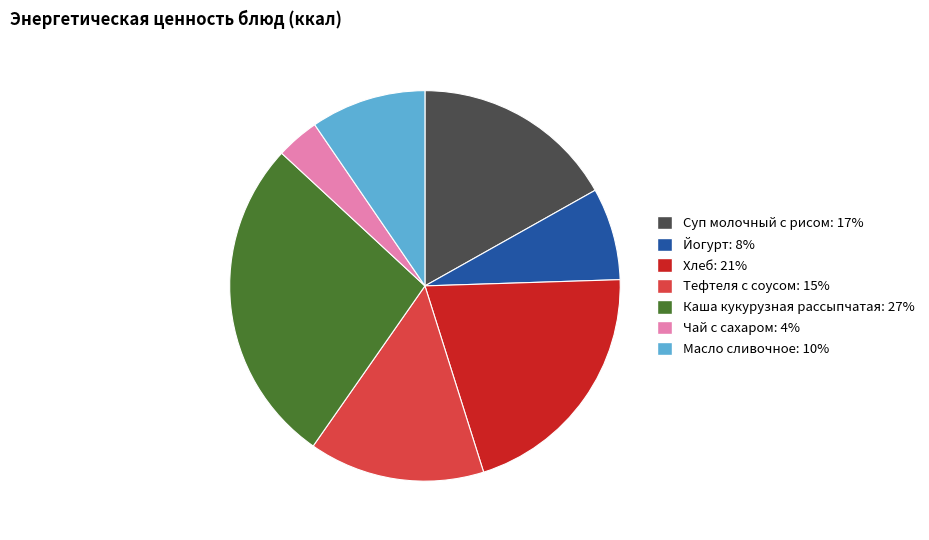

Between Каша кукурузная рассыпчатая: 27% and Суп молочный с рисом: 17%, which is larger?

Каша кукурузная рассыпчатая: 27%